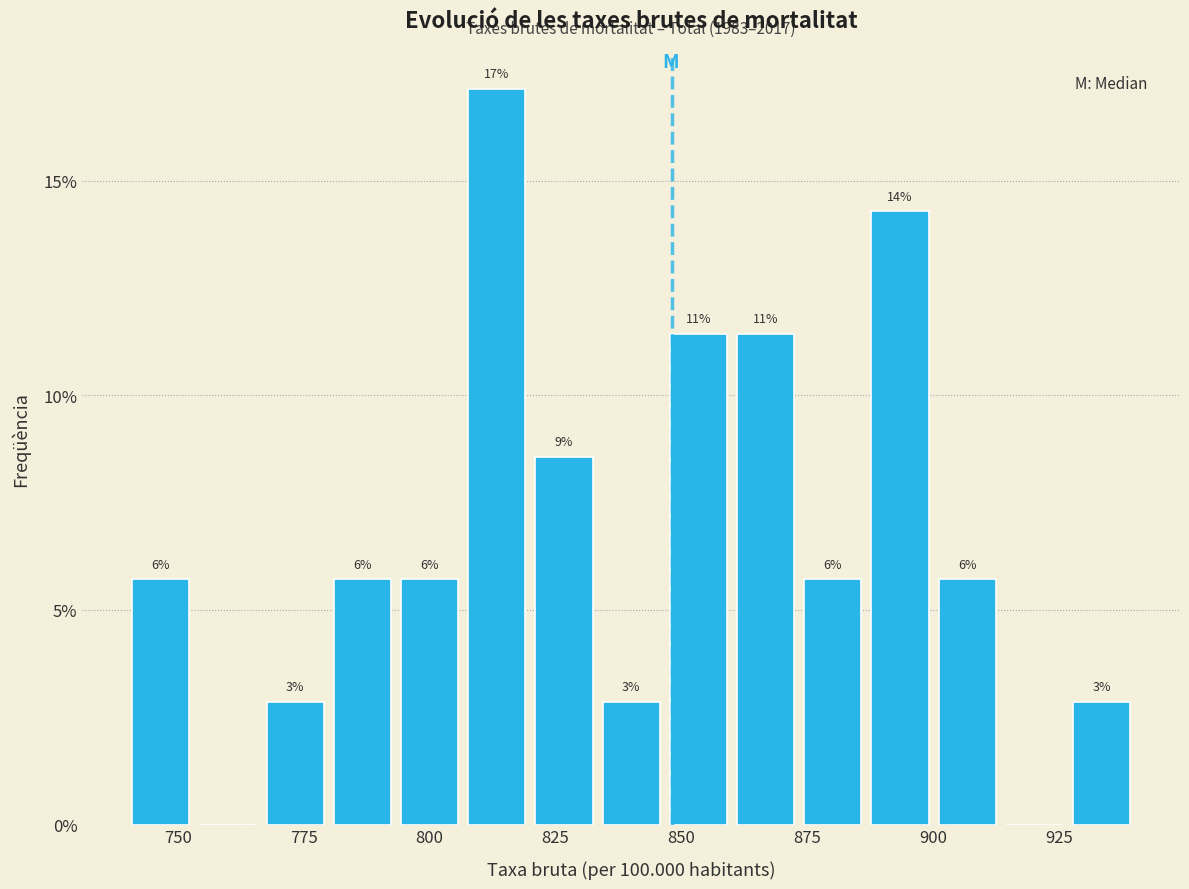

Around what value on the x-axis is the tallest bar? Give the approximate position of its centre, as read against the axis.

815